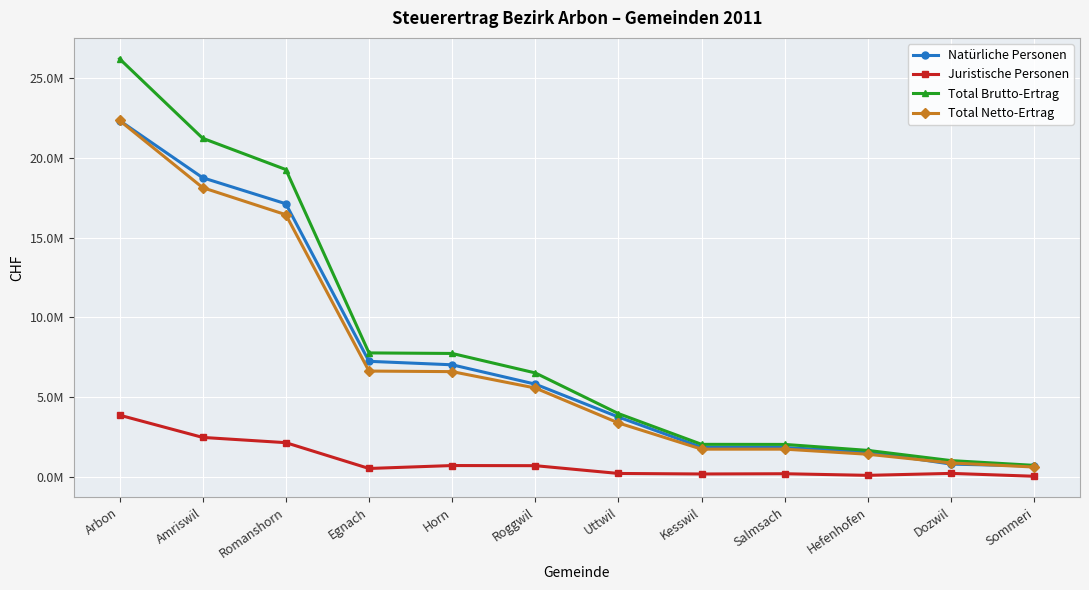

At how many categories does at least one series exceed 7670191?

5